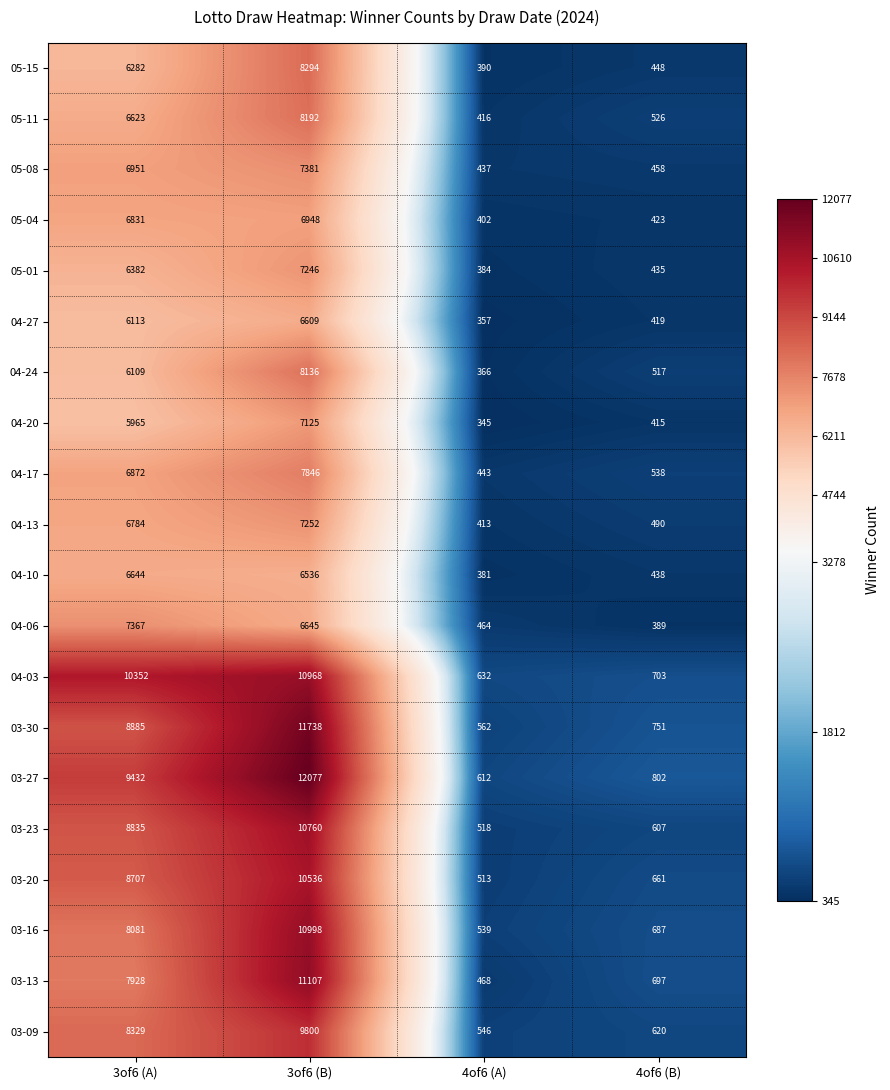

List the series in order of their peak value, lowest first.

04-27, 04-10, 05-04, 04-20, 05-01, 04-13, 04-06, 05-08, 04-17, 04-24, 05-11, 05-15, 03-09, 03-20, 03-23, 04-03, 03-16, 03-13, 03-30, 03-27